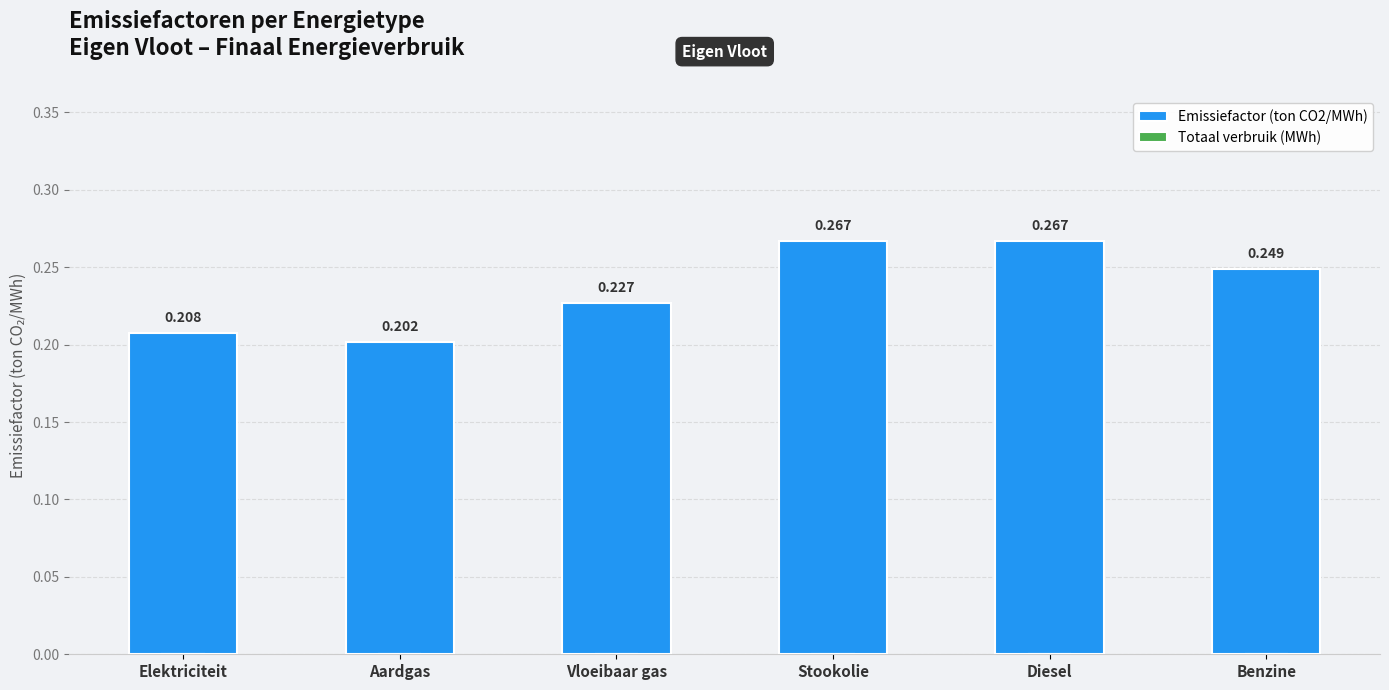

What is the label of the 3rd bar from the left?

Vloeibaar gas